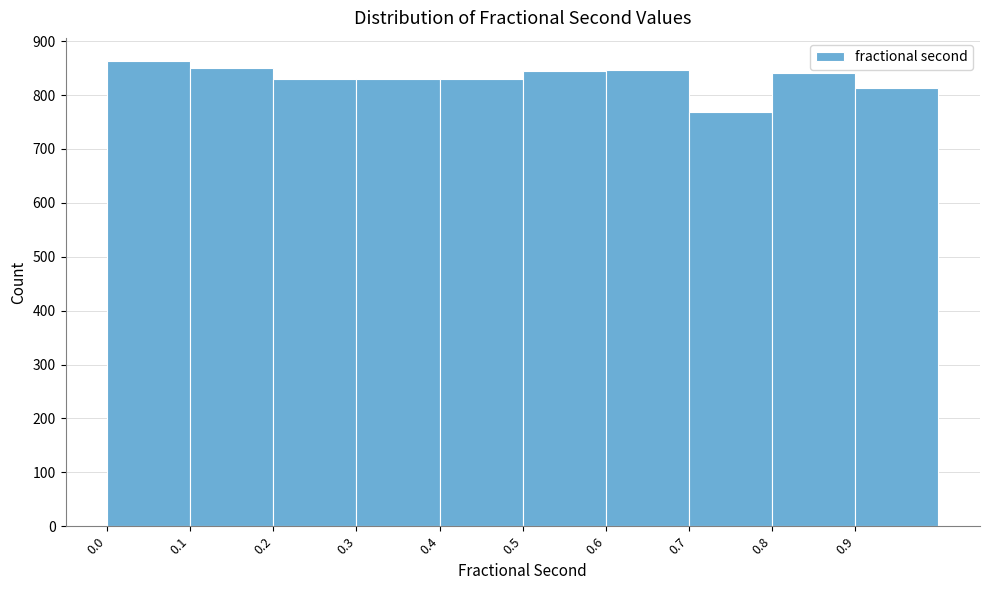

Which range on the x-axis has the tallest bar?

0.0 to 0.1